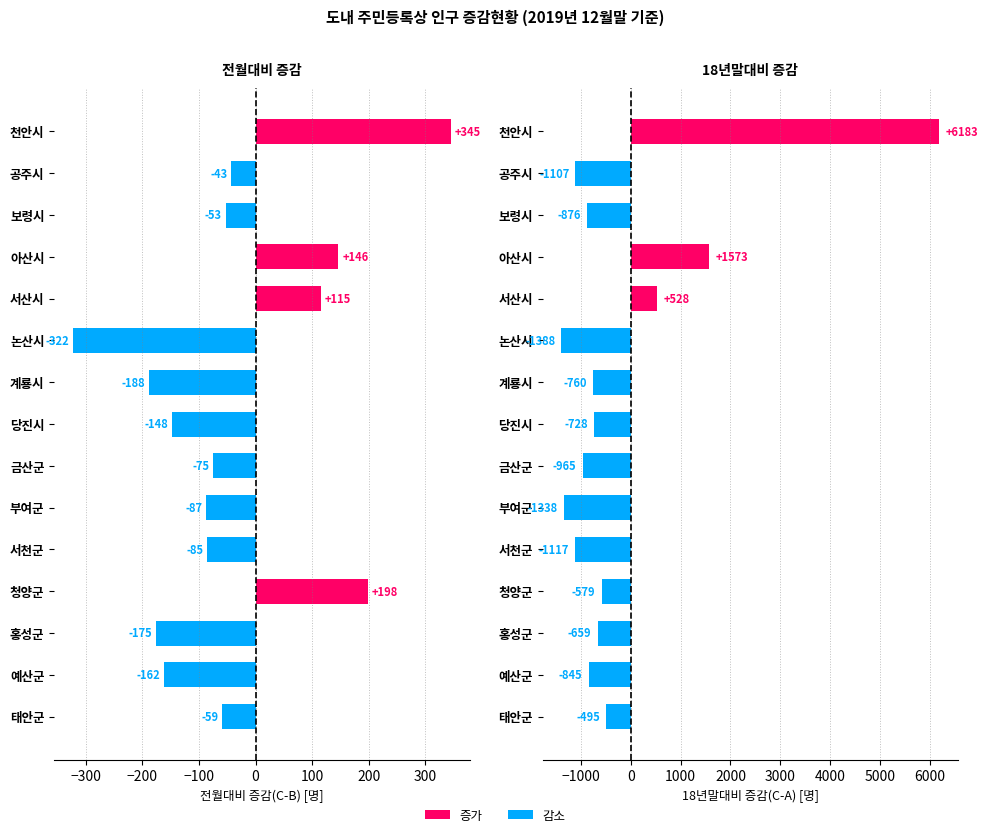

Reading left to right, list all the values displayed in this chart.

전월대비 증감(C-B) [명]: 345	-43	-53	146	115	-322	-188	-148	-75	-87	-85	198	-175	-162	-59
18년말대비 증감(C-A) [명]: 6183	-1107	-876	1573	528	-1388	-760	-728	-965	-1338	-1117	-579	-659	-845	-495